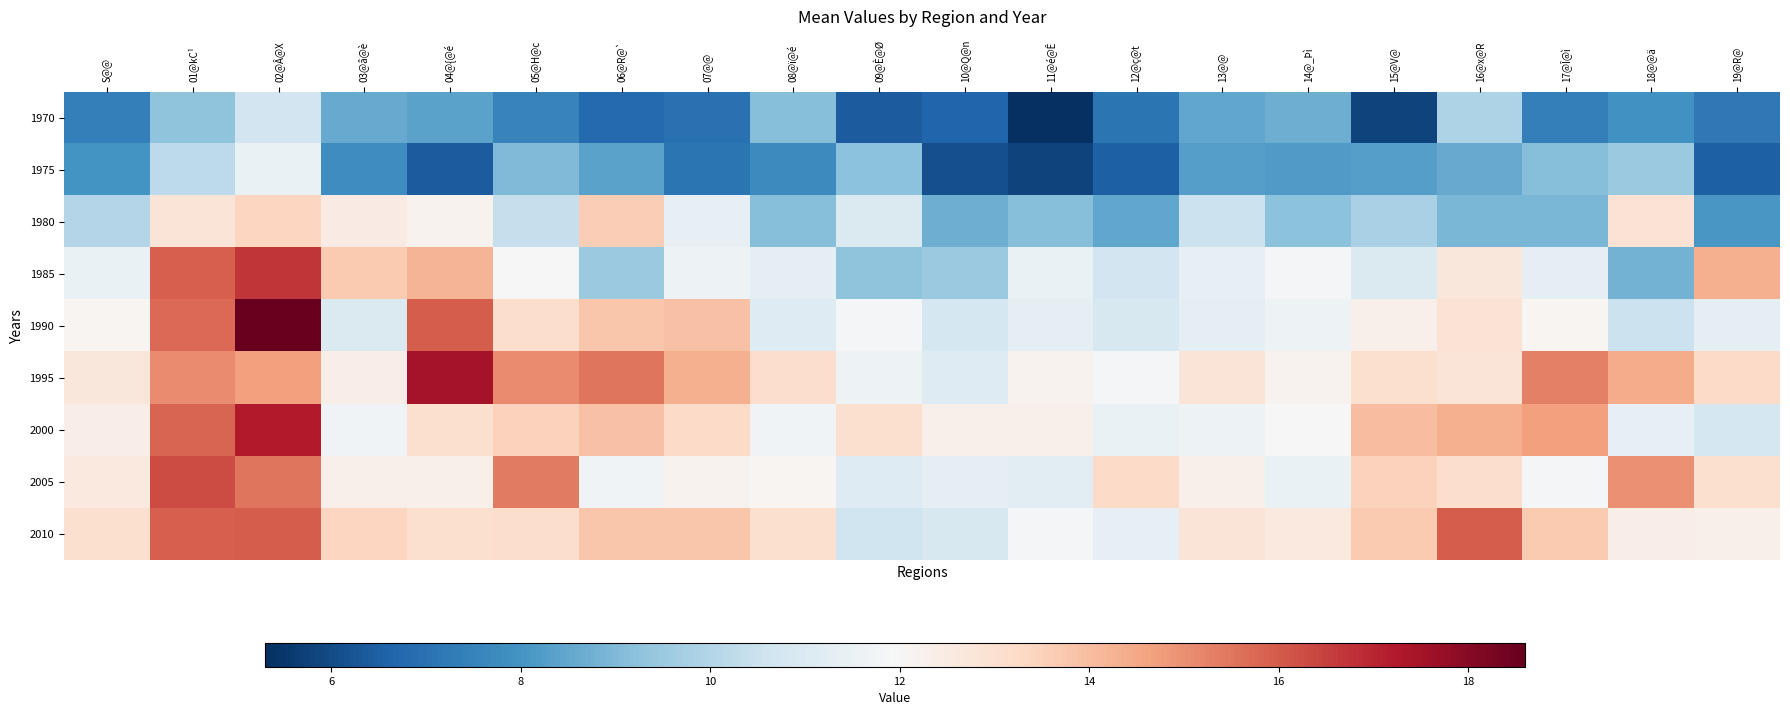

What is the spread (max minus min) of values at 11@é@Ê?

7.0